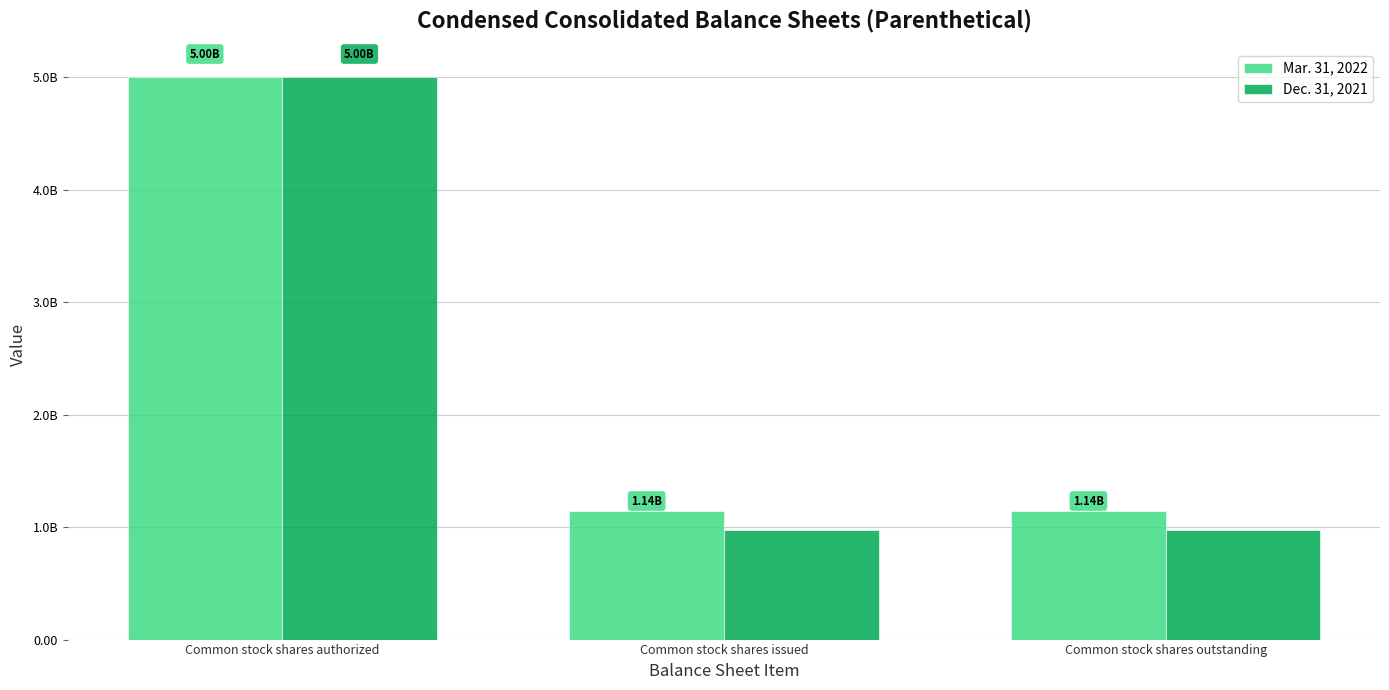

Rank the series at Common stock shares outstanding from lowest to highest value.

Dec. 31, 2021, Mar. 31, 2022